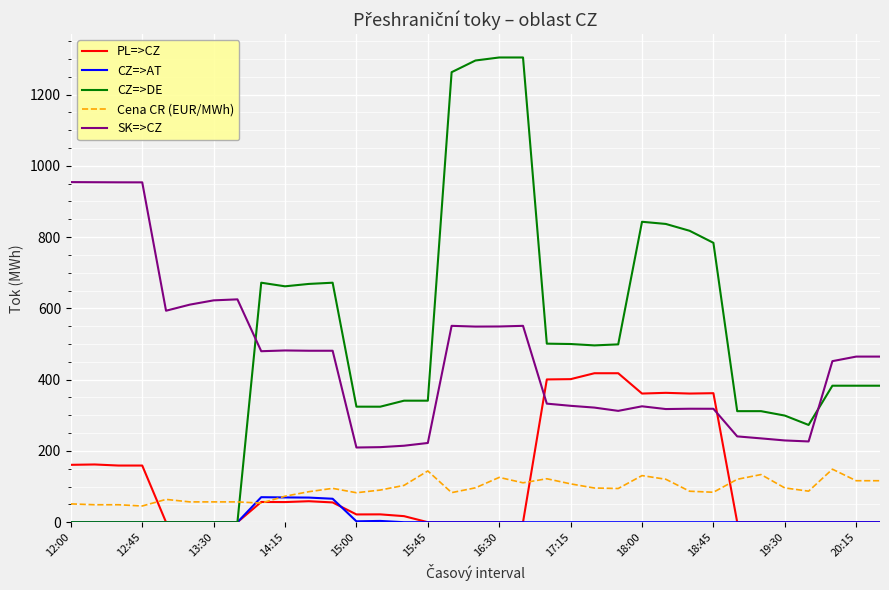

Rank the series by their maximum value, from lowest to highest.

CZ=>AT, Cena CR (EUR/MWh), PL=>CZ, SK=>CZ, CZ=>DE